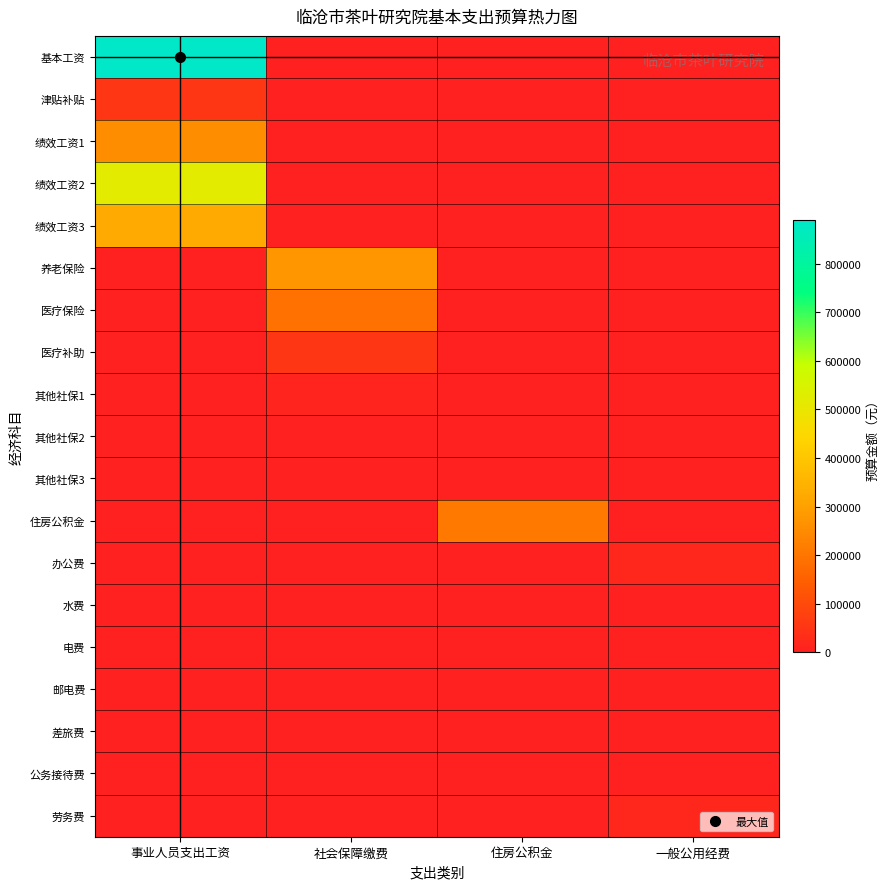

Which has a higher value, 一般公用经费 or 事业人员支出工资?

事业人员支出工资